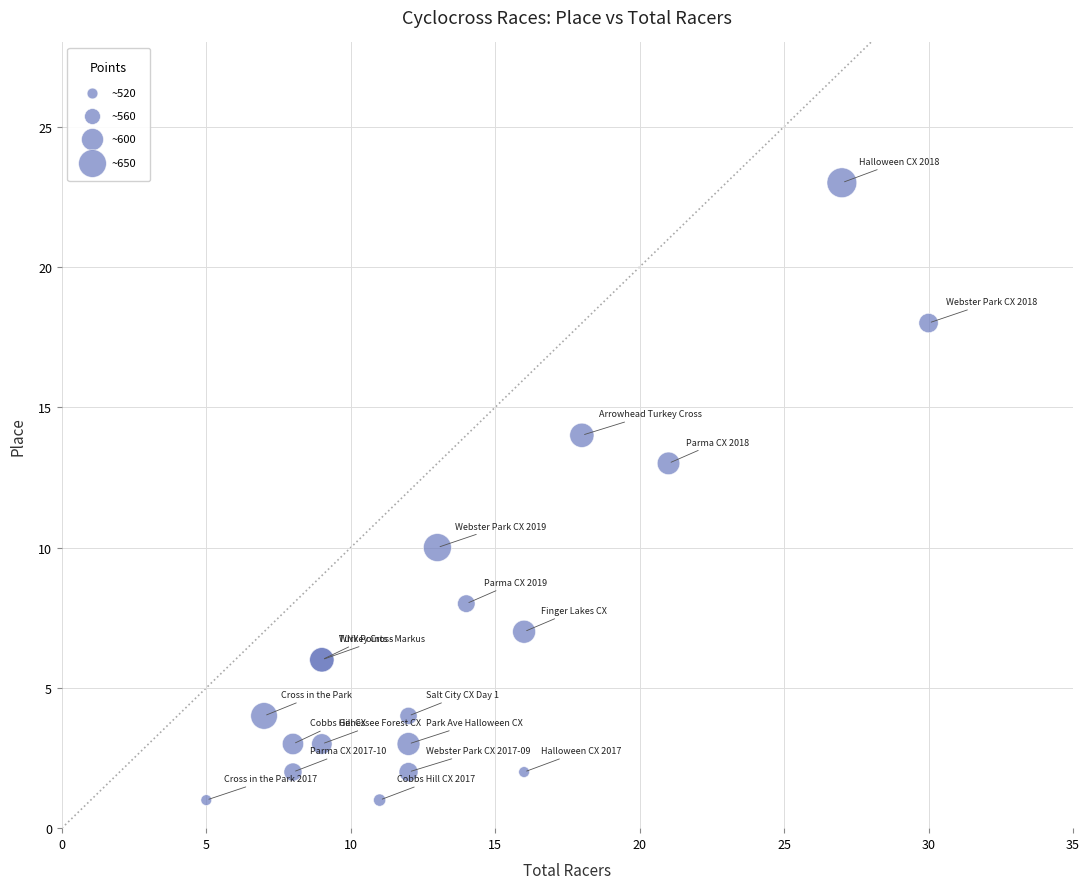

What Y value in the scatter plot is closest to 12?

13